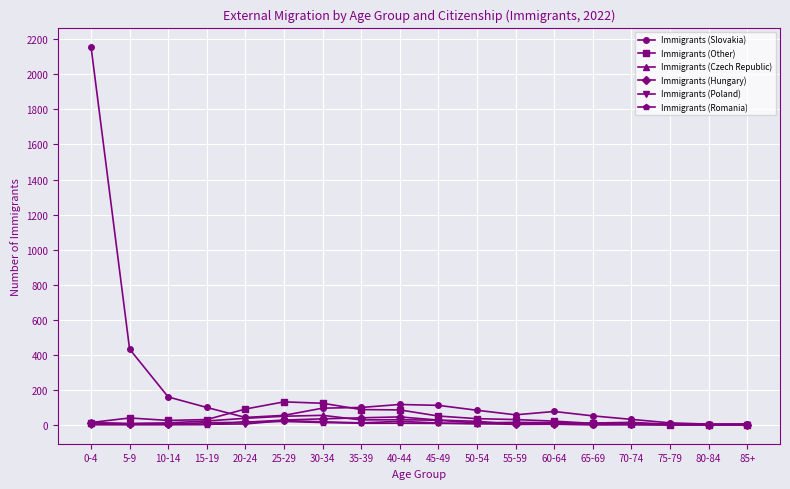

What is the label of the 6th point from the left?

25-29